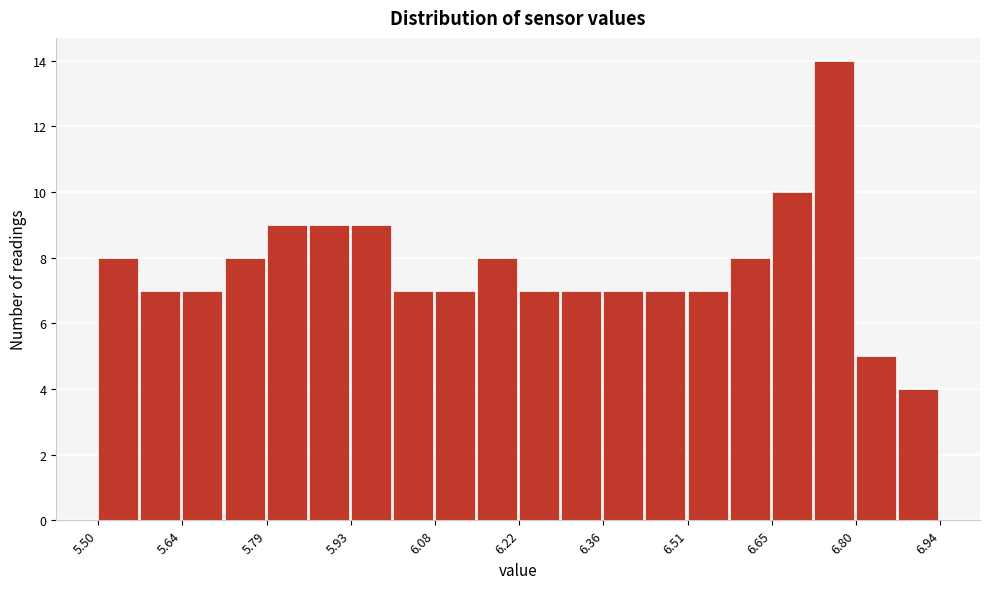

Read against the x-axis, roughly where is the centre of the tallest bar?

6.76